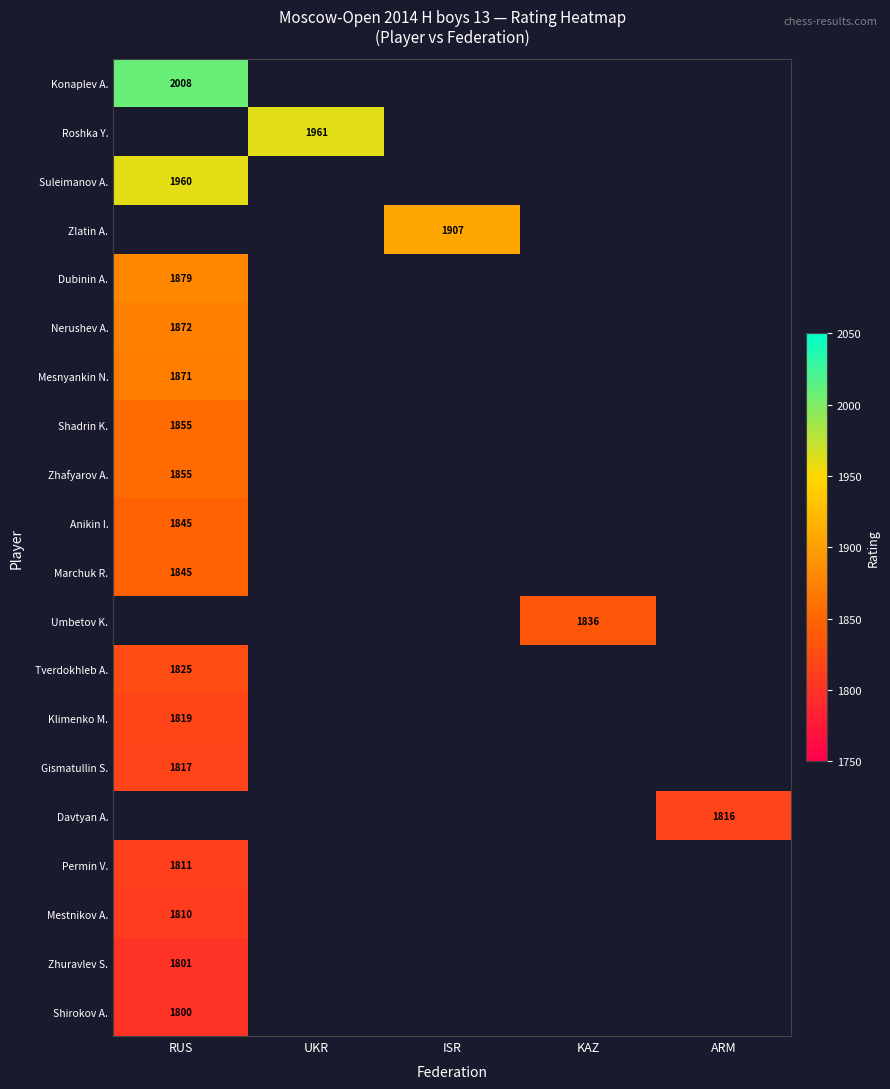

The Tverdokhleb A. series shows 1825 at RUS. True or false?

True